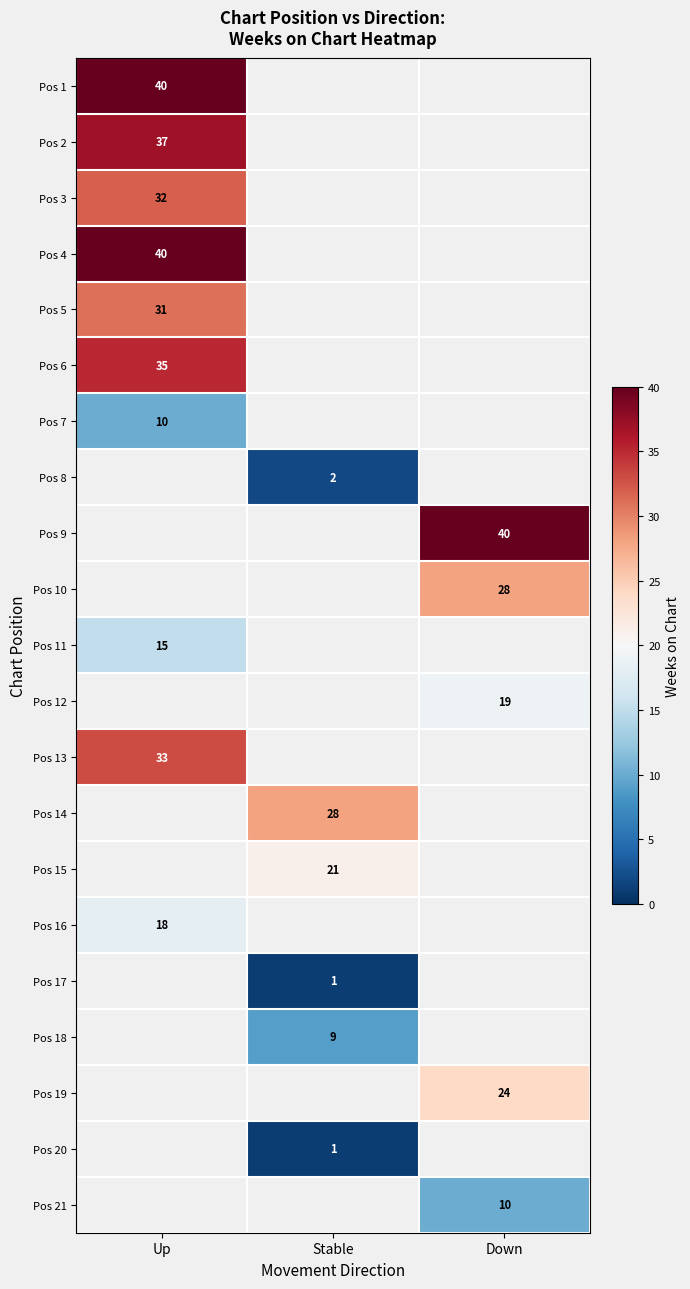

What is the spread (max minus min) of values at Up?

30.0